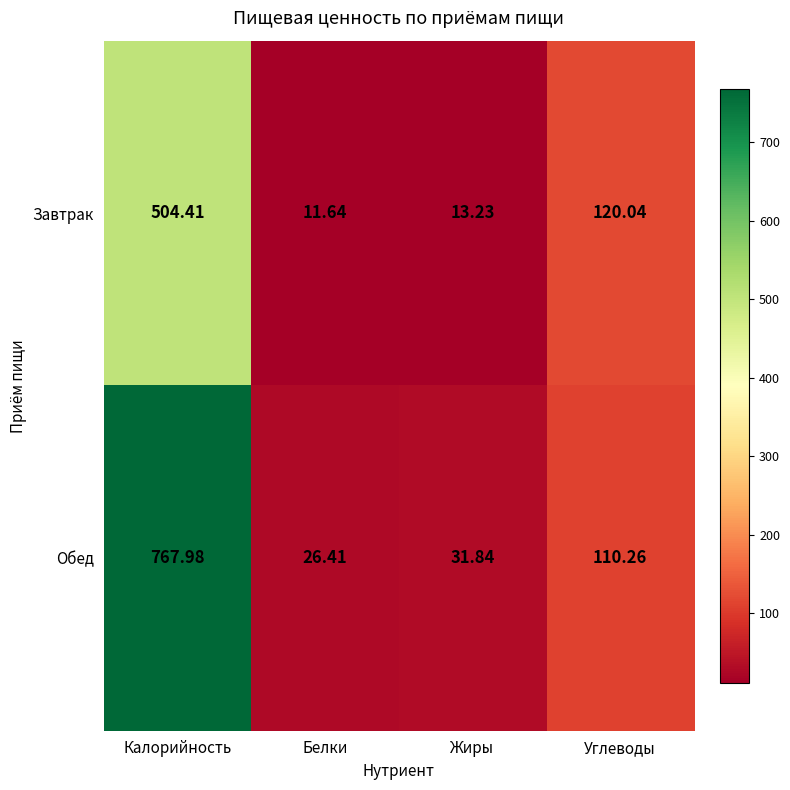

List the series in order of their peak value, highest first.

Обед, Завтрак